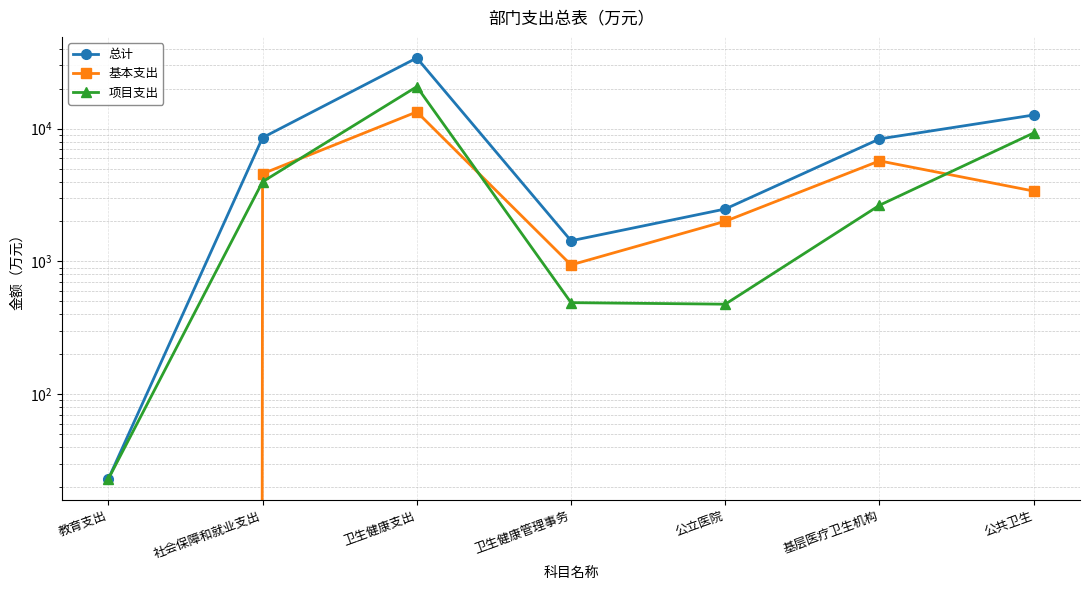

Reading left to right, extract all data points from this chart.

总计: 教育支出=23.0	社会保障和就业支出=8560.4	卫生健康支出=34106.6	卫生健康管理事务=1431.5	公立医院=2484.1	基层医疗卫生机构=8373.1	公共卫生=12679.3
基本支出: 教育支出=0.0	社会保障和就业支出=4576.4	卫生健康支出=13382.8	卫生健康管理事务=942.0	公立医院=2007.4	基层医疗卫生机构=5722.4	公共卫生=3390.0
项目支出: 教育支出=23.0	社会保障和就业支出=3984.0	卫生健康支出=20723.8	卫生健康管理事务=489.5	公立医院=476.7	基层医疗卫生机构=2650.8	公共卫生=9289.3